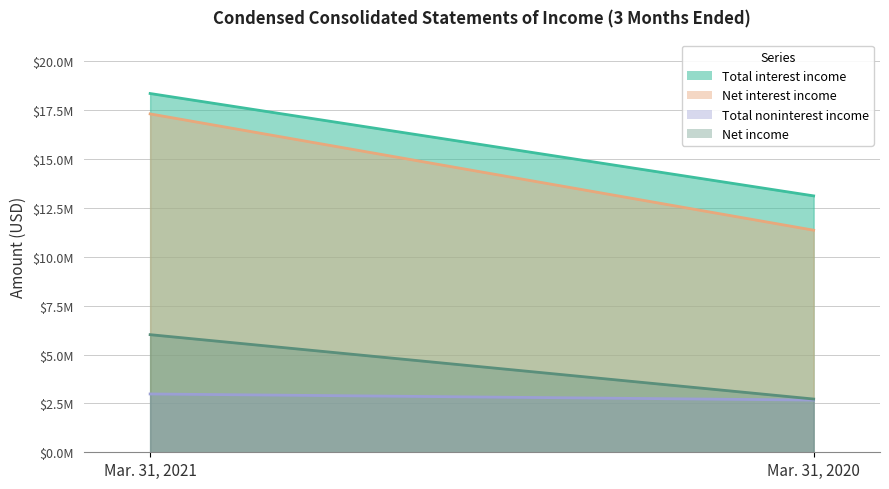

Rank the series at Mar. 31, 2020 from lowest to highest value.

Total noninterest income, Net income, Net interest income, Total interest income